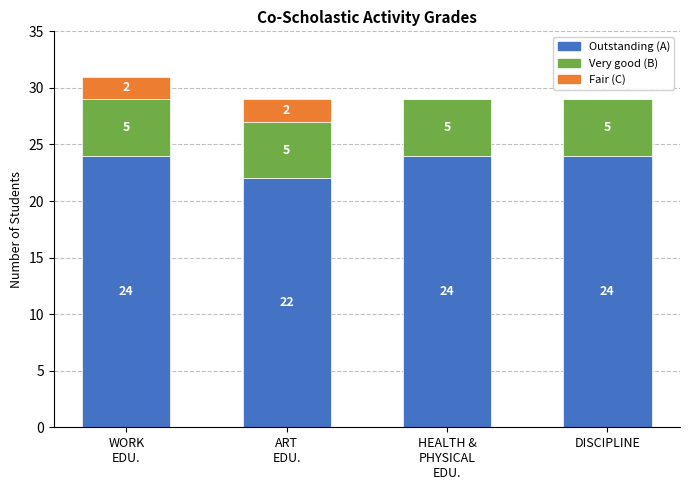

What is the total value across all series at DISCIPLINE?

29